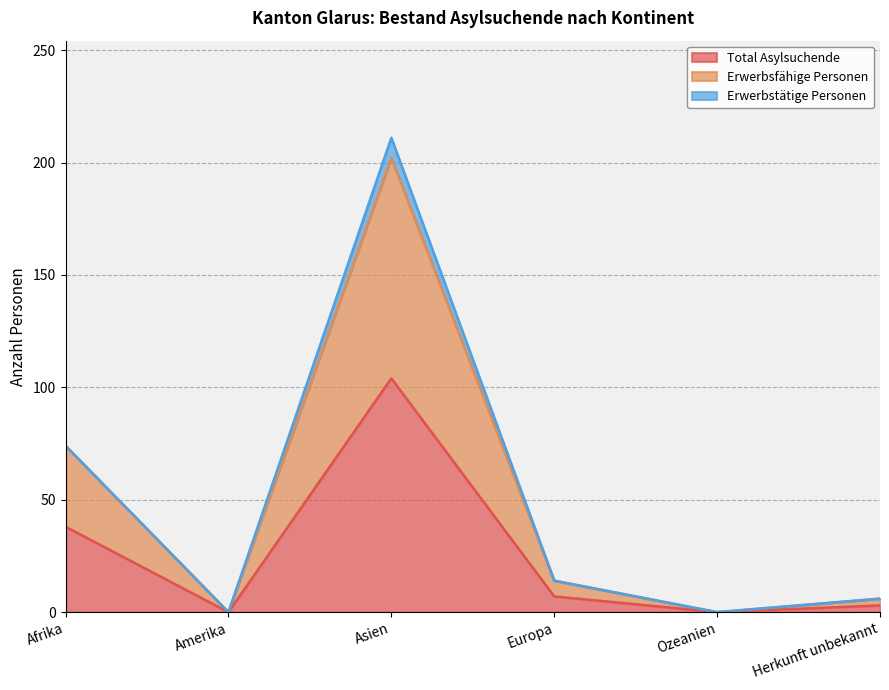

True or false: Erwerbsfähige Personen has more than 2 interior local peaks.

False